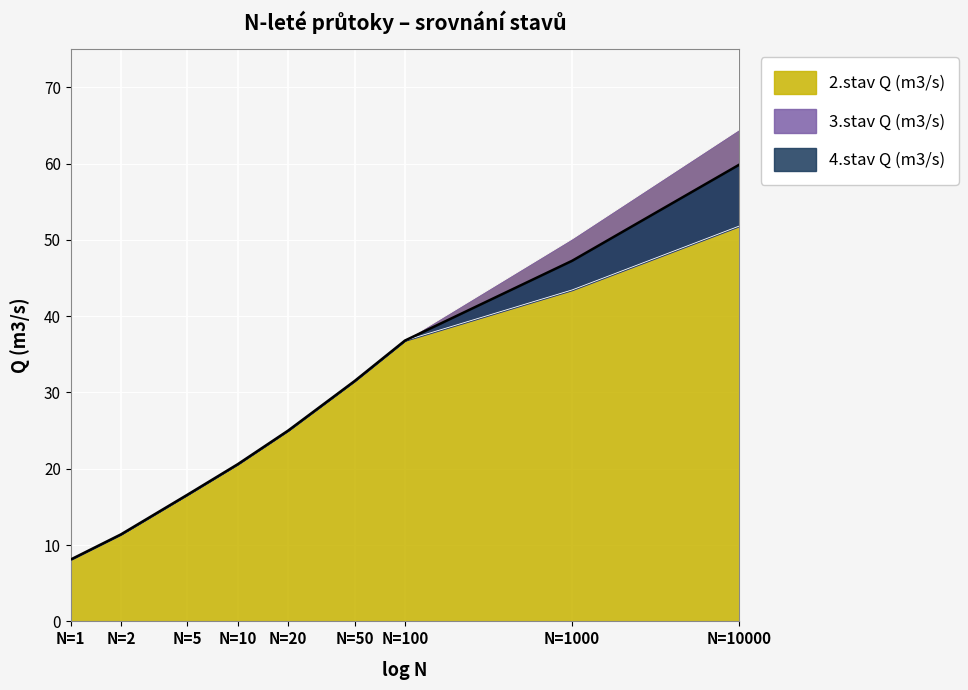

Rank the series at 3.0 from highest to lowest value.

2.stav Q (m3/s), 4.stav Q (m3/s), 3.stav Q (m3/s)